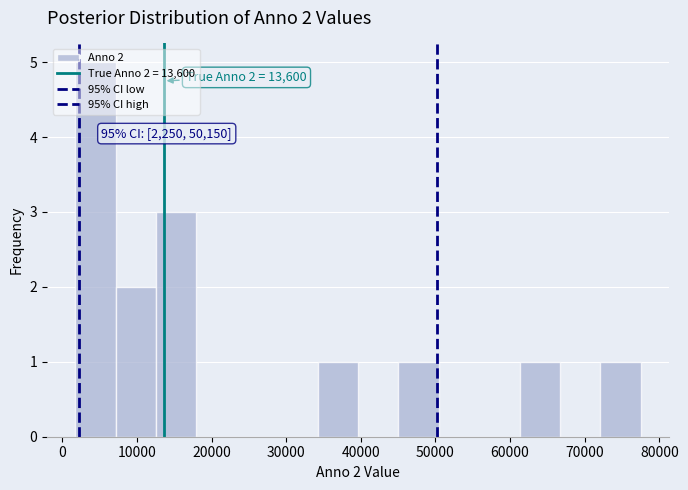

Which range on the x-axis has the tallest bar?

2000 to 7000